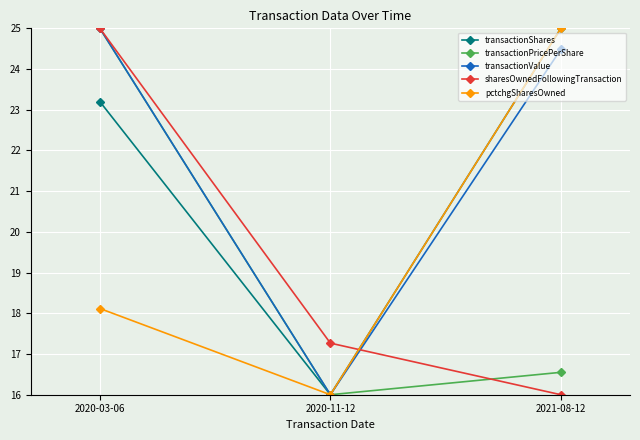

What is the difference between the transactionShares values at 2020-03-06 and 2021-08-12?

1.8